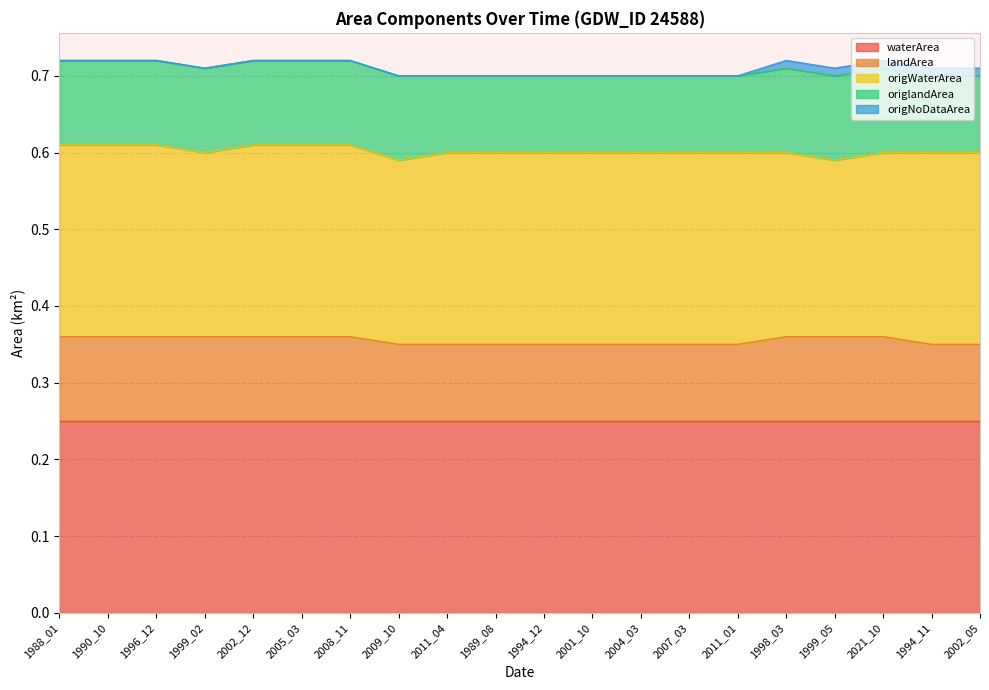

Which series has the widest spread of values?

origWaterArea